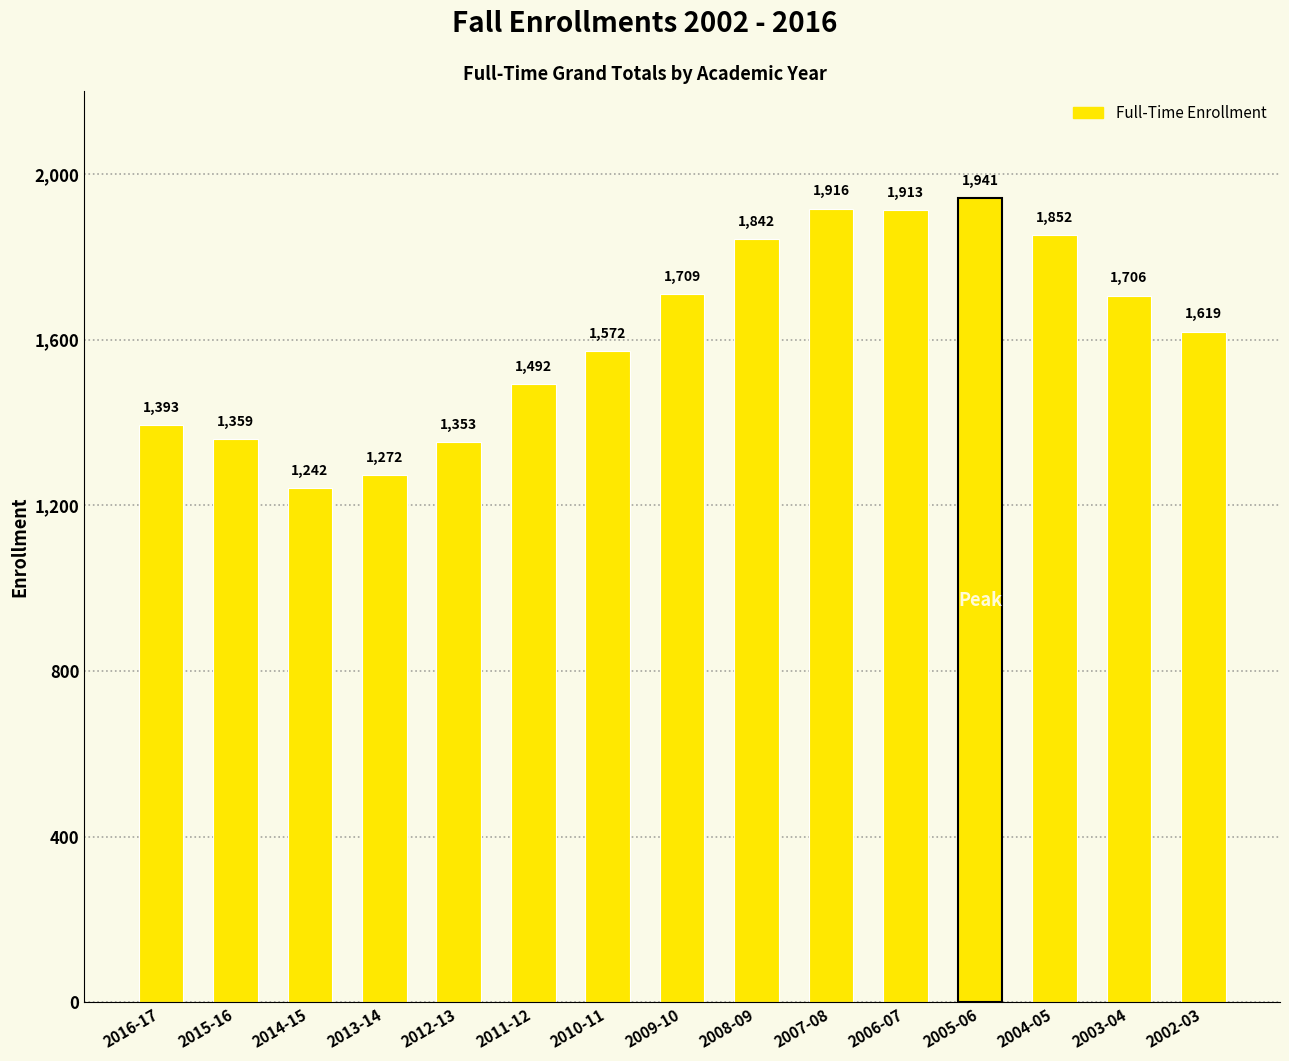

Are the bars grouped side by side (vs. stacked)?

No